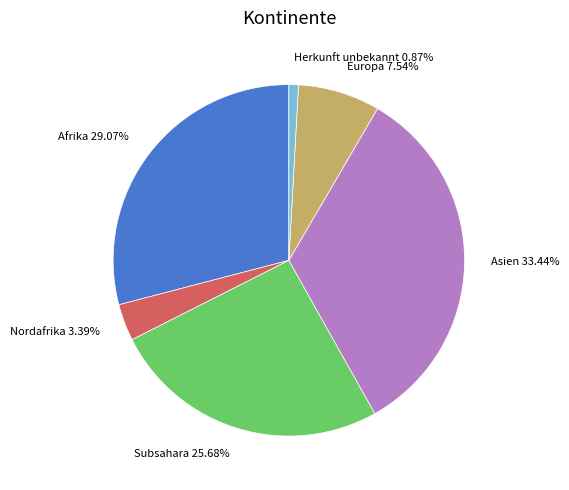

Is it true that Afrika is 29% of the pie?

True